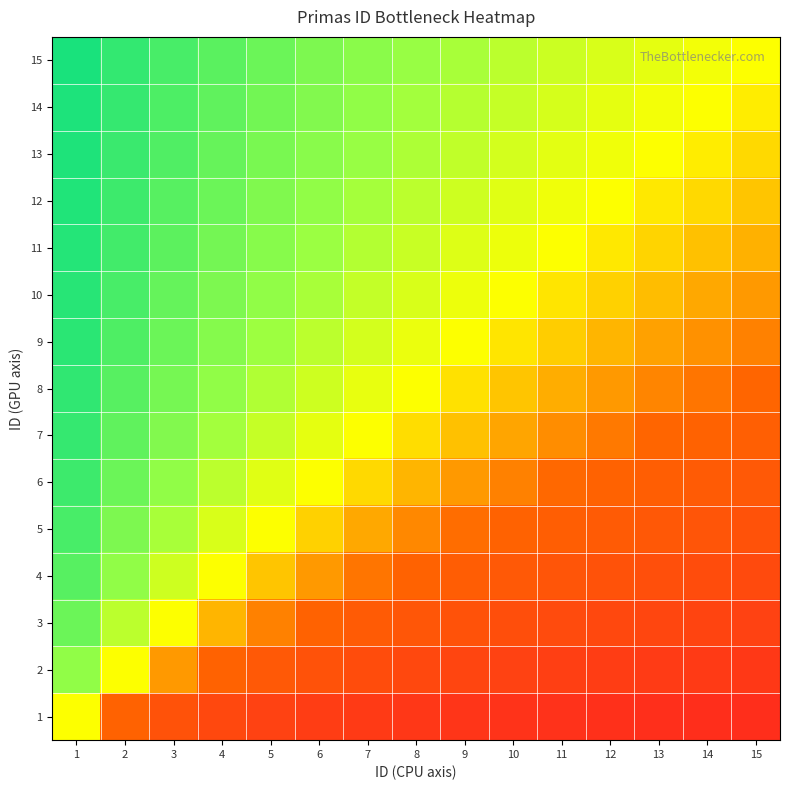

Reading left to right, extract all data points from this chart.

1: 1=0.5	2=0.3	3=0.2	4=0.2	5=0.2	6=0.1	7=0.1	8=0.1	9=0.1	10=0.1	11=0.1	12=0.1	13=0.1	14=0.1	15=0.1
2: 1=0.7	2=0.5	3=0.4	4=0.3	5=0.3	6=0.2	7=0.2	8=0.2	9=0.2	10=0.2	11=0.2	12=0.1	13=0.1	14=0.1	15=0.1
3: 1=0.8	2=0.6	3=0.5	4=0.4	5=0.4	6=0.3	7=0.3	8=0.3	9=0.2	10=0.2	11=0.2	12=0.2	13=0.2	14=0.2	15=0.2
4: 1=0.8	2=0.7	3=0.6	4=0.5	5=0.4	6=0.4	7=0.4	8=0.3	9=0.3	10=0.3	11=0.3	12=0.2	13=0.2	14=0.2	15=0.2
5: 1=0.8	2=0.7	3=0.6	4=0.6	5=0.5	6=0.5	7=0.4	8=0.4	9=0.4	10=0.3	11=0.3	12=0.3	13=0.3	14=0.3	15=0.2
6: 1=0.9	2=0.8	3=0.7	4=0.6	5=0.5	6=0.5	7=0.5	8=0.4	9=0.4	10=0.4	11=0.4	12=0.3	13=0.3	14=0.3	15=0.3
7: 1=0.9	2=0.8	3=0.7	4=0.6	5=0.6	6=0.5	7=0.5	8=0.5	9=0.4	10=0.4	11=0.4	12=0.4	13=0.3	14=0.3	15=0.3
8: 1=0.9	2=0.8	3=0.7	4=0.7	5=0.6	6=0.6	7=0.5	8=0.5	9=0.5	10=0.4	11=0.4	12=0.4	13=0.4	14=0.4	15=0.3
9: 1=0.9	2=0.8	3=0.8	4=0.7	5=0.6	6=0.6	7=0.6	8=0.5	9=0.5	10=0.5	11=0.5	12=0.4	13=0.4	14=0.4	15=0.4
10: 1=0.9	2=0.8	3=0.8	4=0.7	5=0.7	6=0.6	7=0.6	8=0.6	9=0.5	10=0.5	11=0.5	12=0.5	13=0.4	14=0.4	15=0.4
11: 1=0.9	2=0.8	3=0.8	4=0.7	5=0.7	6=0.6	7=0.6	8=0.6	9=0.6	10=0.5	11=0.5	12=0.5	13=0.5	14=0.4	15=0.4
12: 1=0.9	2=0.9	3=0.8	4=0.8	5=0.7	6=0.7	7=0.6	8=0.6	9=0.6	10=0.5	11=0.5	12=0.5	13=0.5	14=0.5	15=0.4
13: 1=0.9	2=0.9	3=0.8	4=0.8	5=0.7	6=0.7	7=0.7	8=0.6	9=0.6	10=0.6	11=0.5	12=0.5	13=0.5	14=0.5	15=0.5
14: 1=0.9	2=0.9	3=0.8	4=0.8	5=0.7	6=0.7	7=0.7	8=0.6	9=0.6	10=0.6	11=0.6	12=0.5	13=0.5	14=0.5	15=0.5
15: 1=0.9	2=0.9	3=0.8	4=0.8	5=0.8	6=0.7	7=0.7	8=0.7	9=0.6	10=0.6	11=0.6	12=0.6	13=0.5	14=0.5	15=0.5